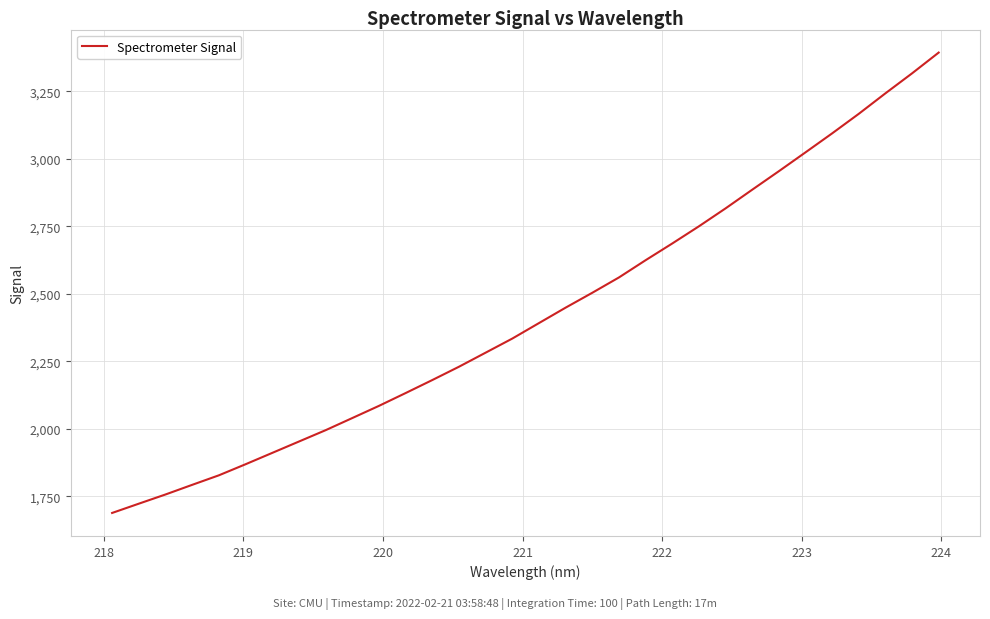

What is the smallest value displayed?

1688.1